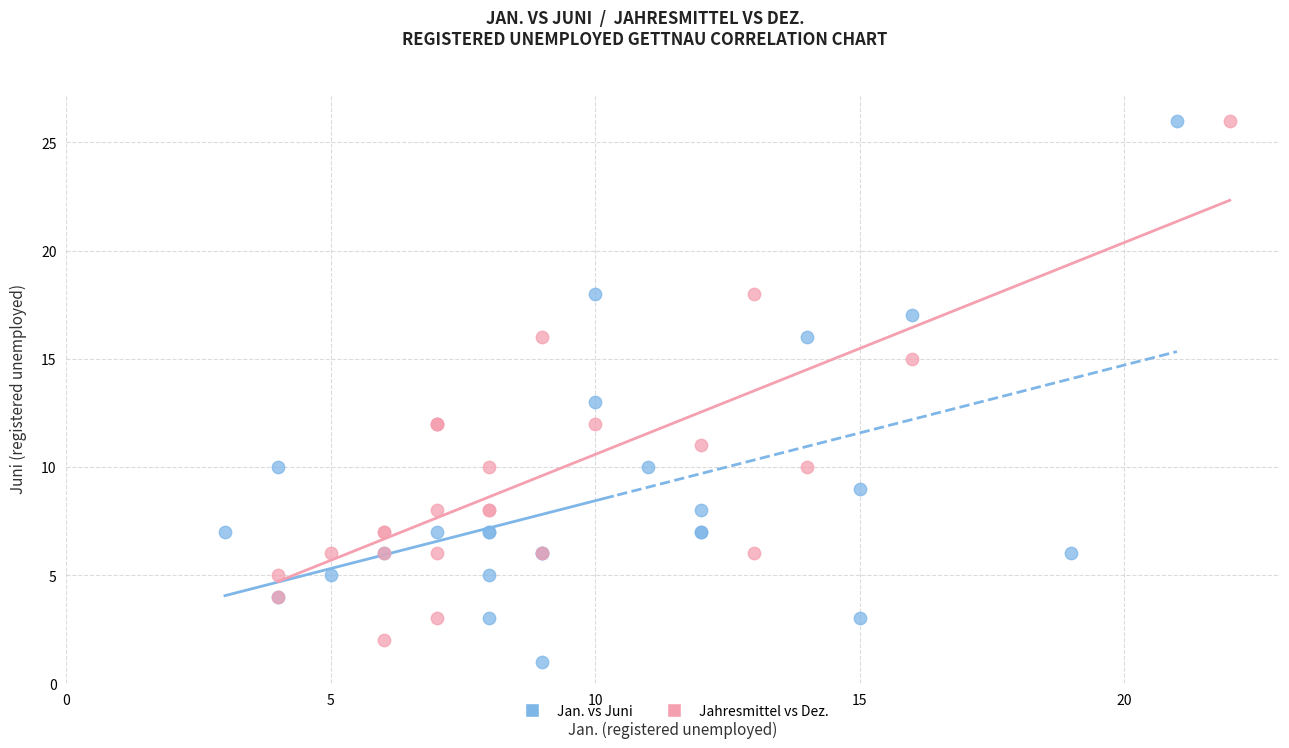

Which series has the widest spread of Y values?

Jan. vs Juni